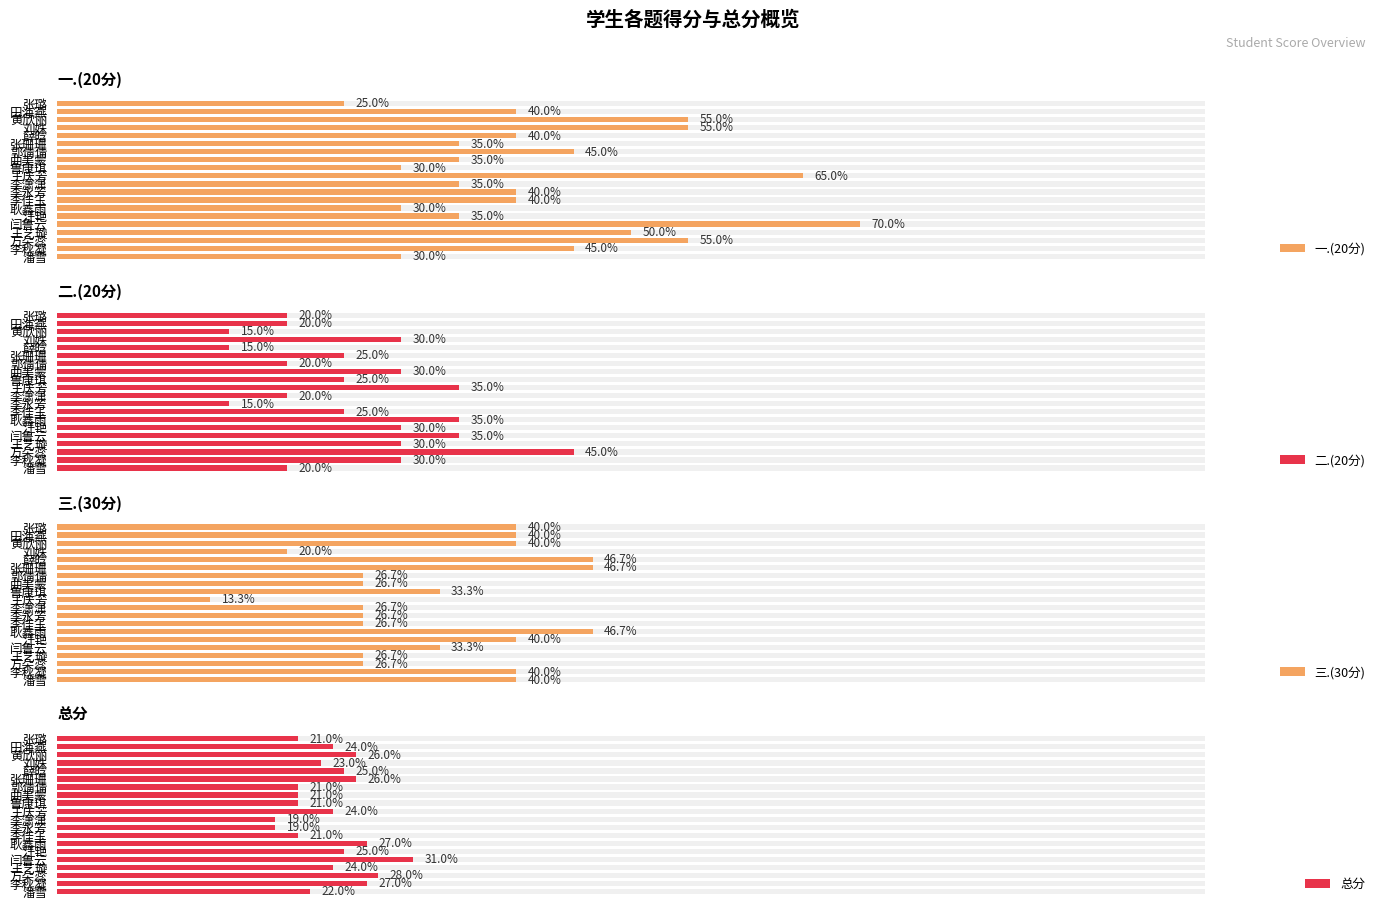

What is the difference between the highest and lowest values at 18?

20